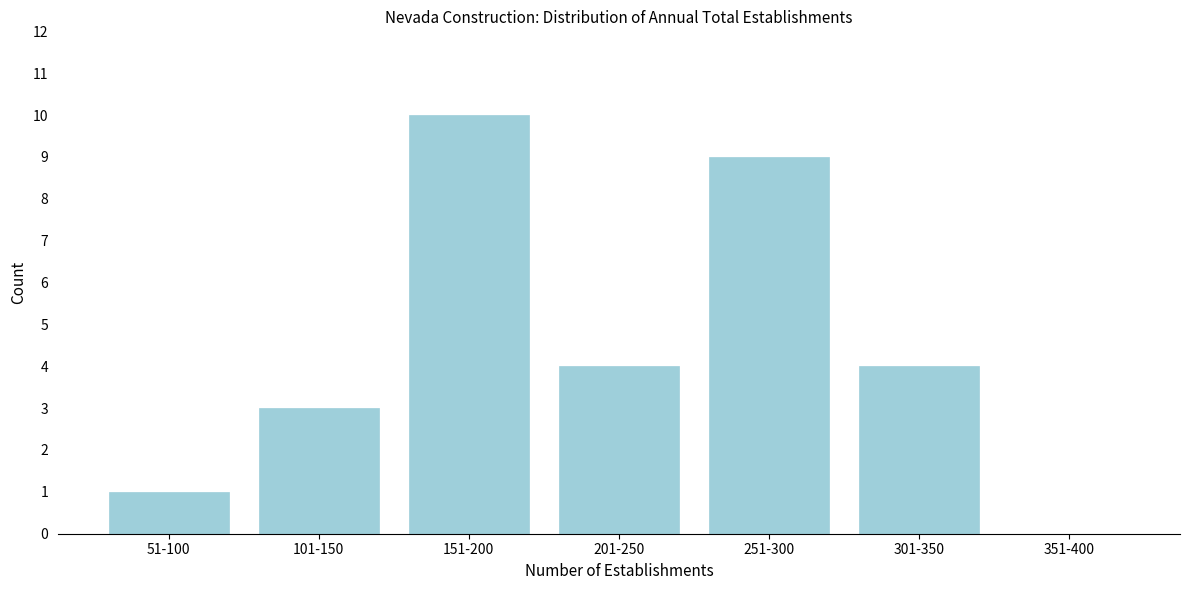

Reading left to right, transcribe all the data shown in this chart.

51-100=1	101-150=3	151-200=10	201-250=4	251-300=9	301-350=4	351-400=0